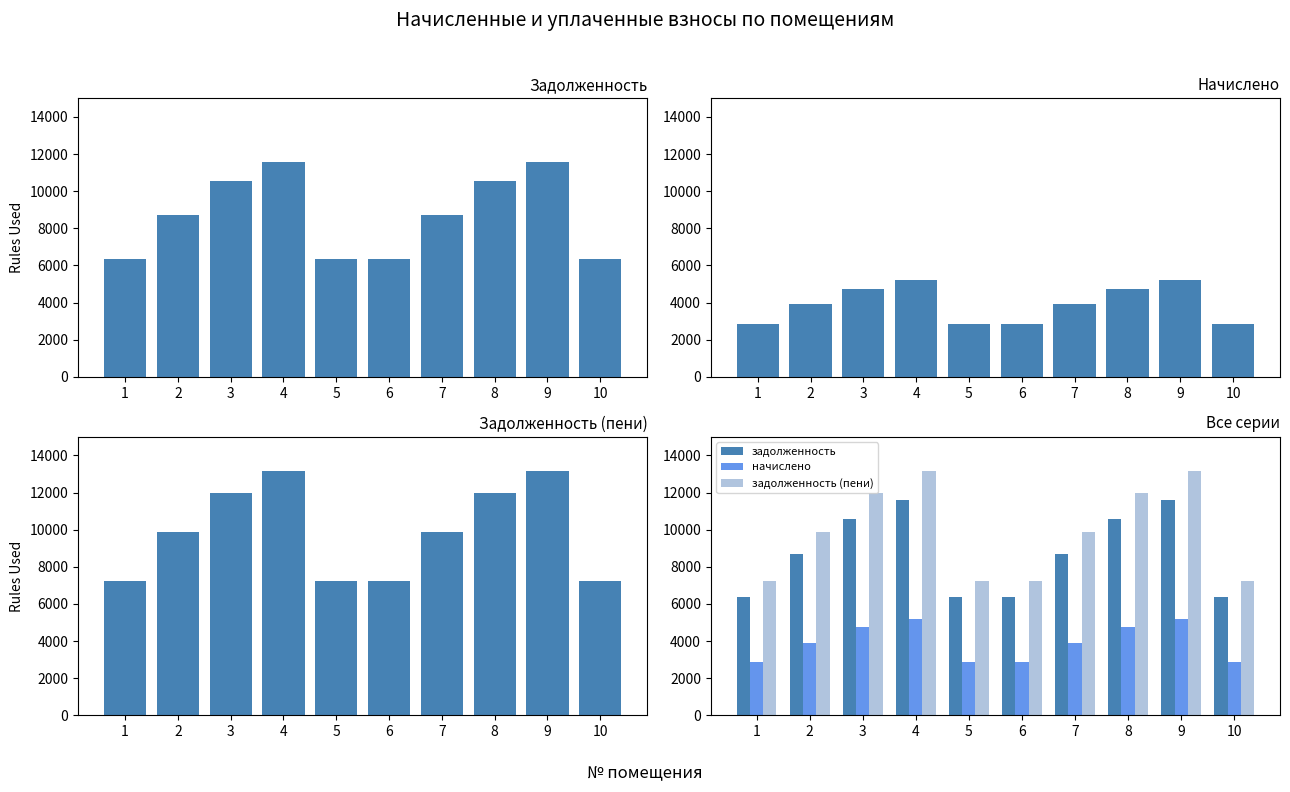

What is the spread (max minus min) of values at 8?

7239.9